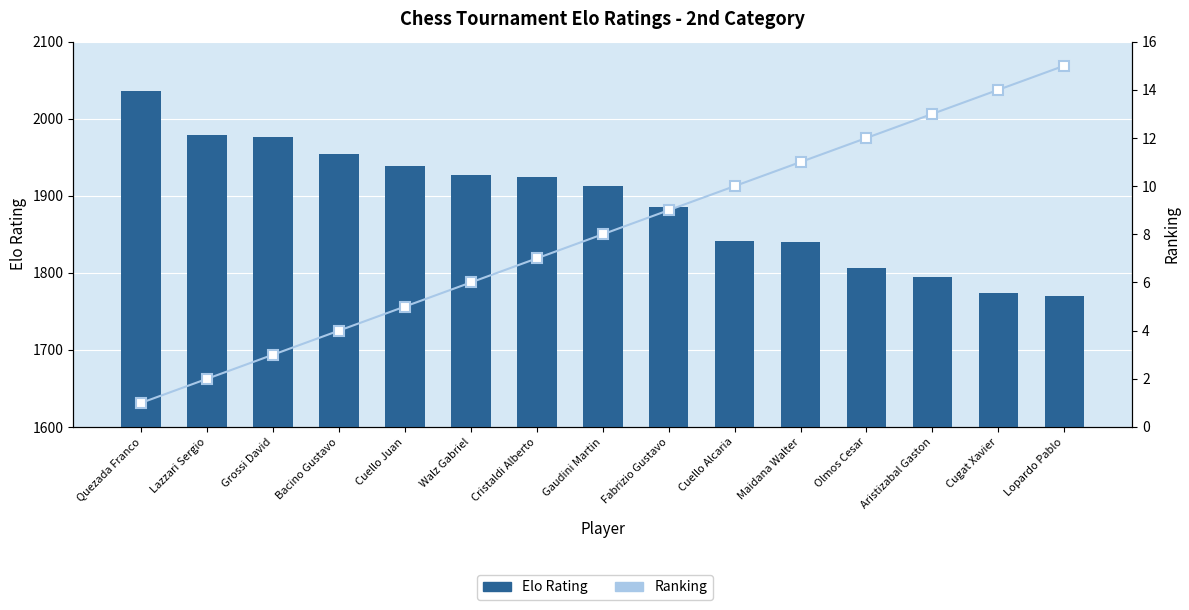

True or false: Elo Rating has a value of 1976 at Grossi David.

True